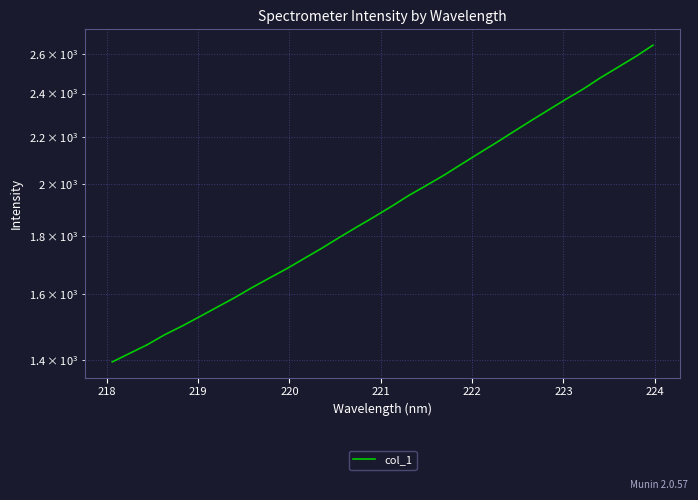

The value at 222 is 386.5. True or false?

False